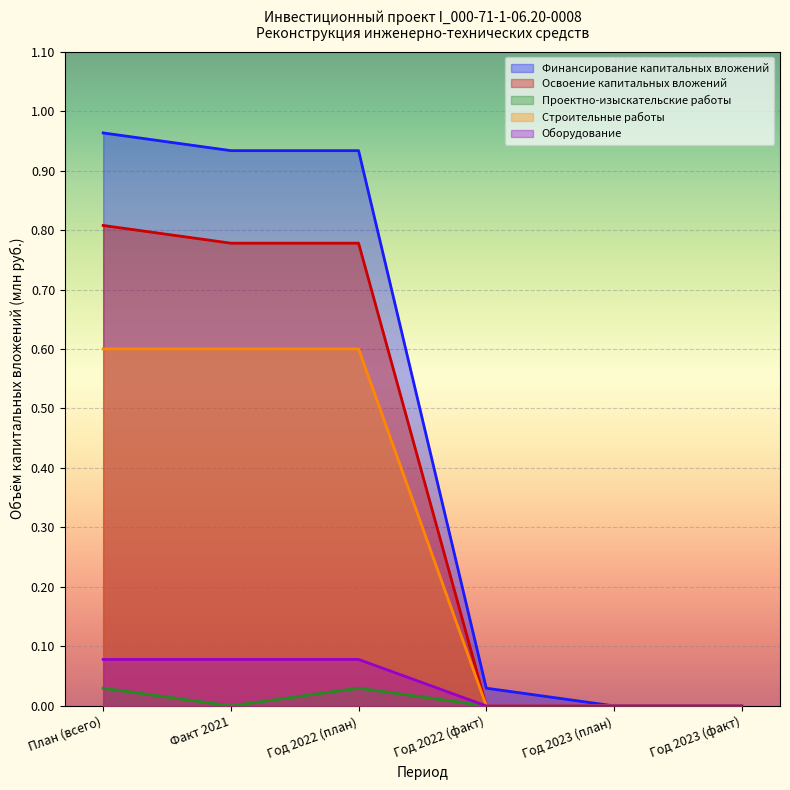

What are all the series names shown in the legend?

Финансирование капитальных вложений, Освоение капитальных вложений, Проектно-изыскательские работы, Строительные работы, Оборудование